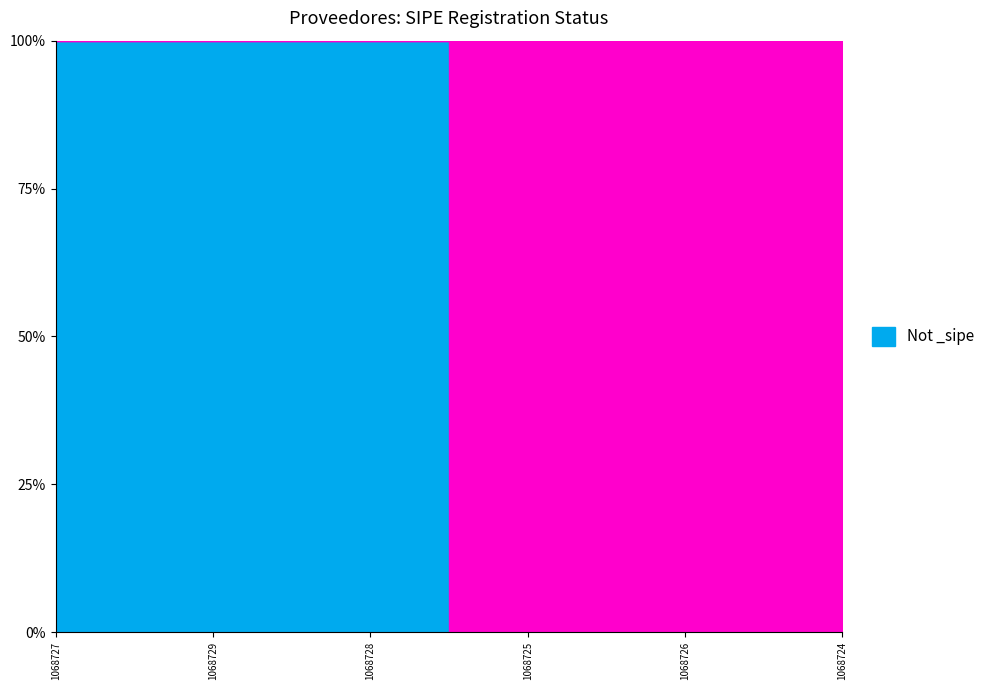

What is the label of the 5th point from the right?

1068729